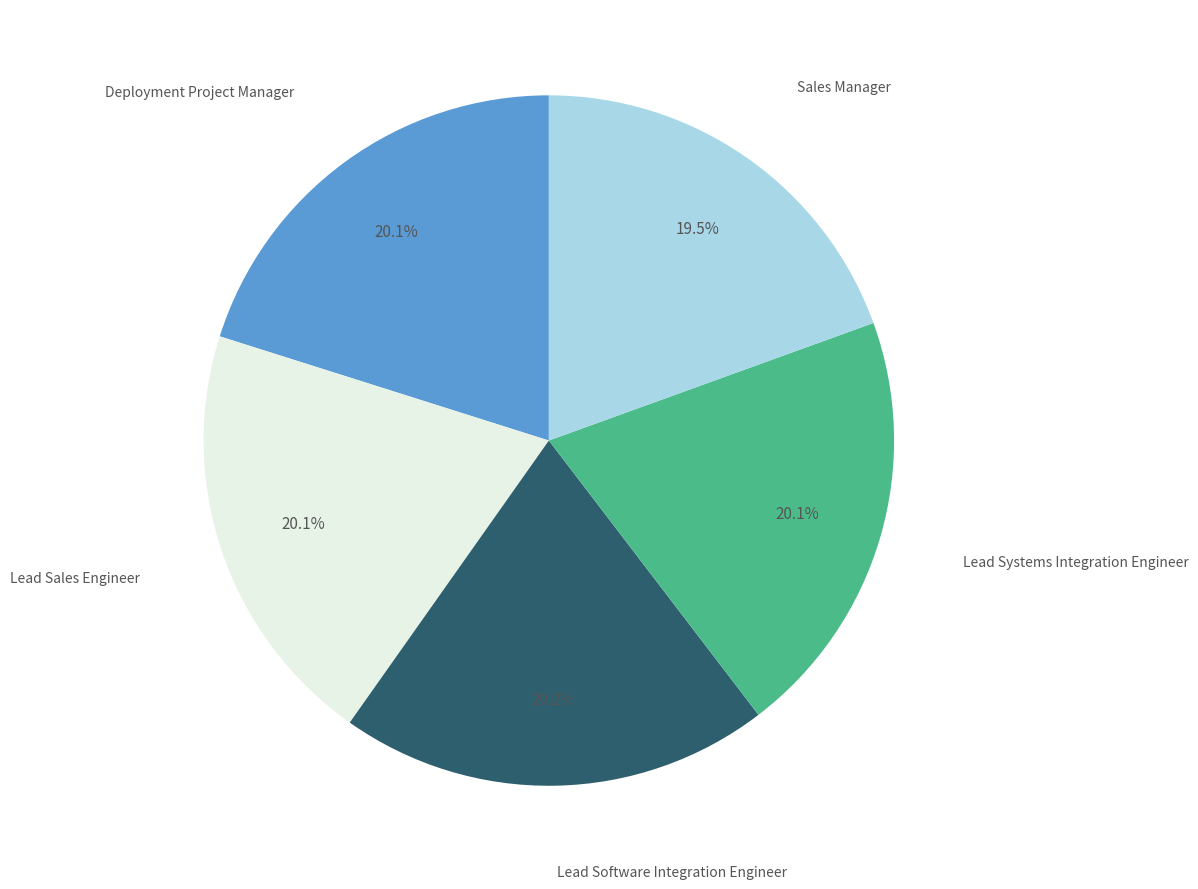

Is there a majority slice in this chart?

No